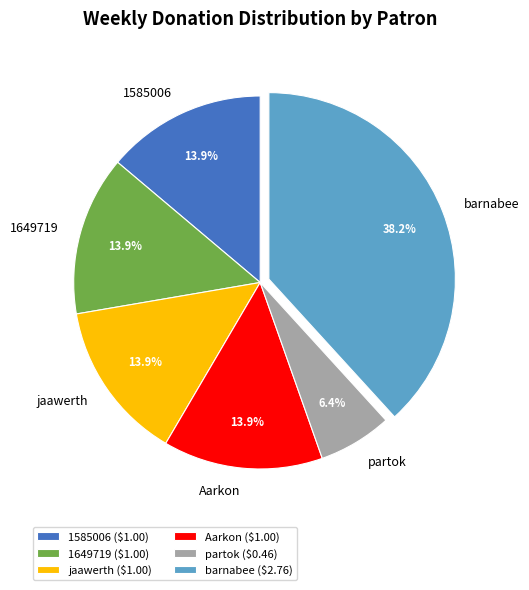

To the nearest percent, what portion does 1649719 represent?

14%